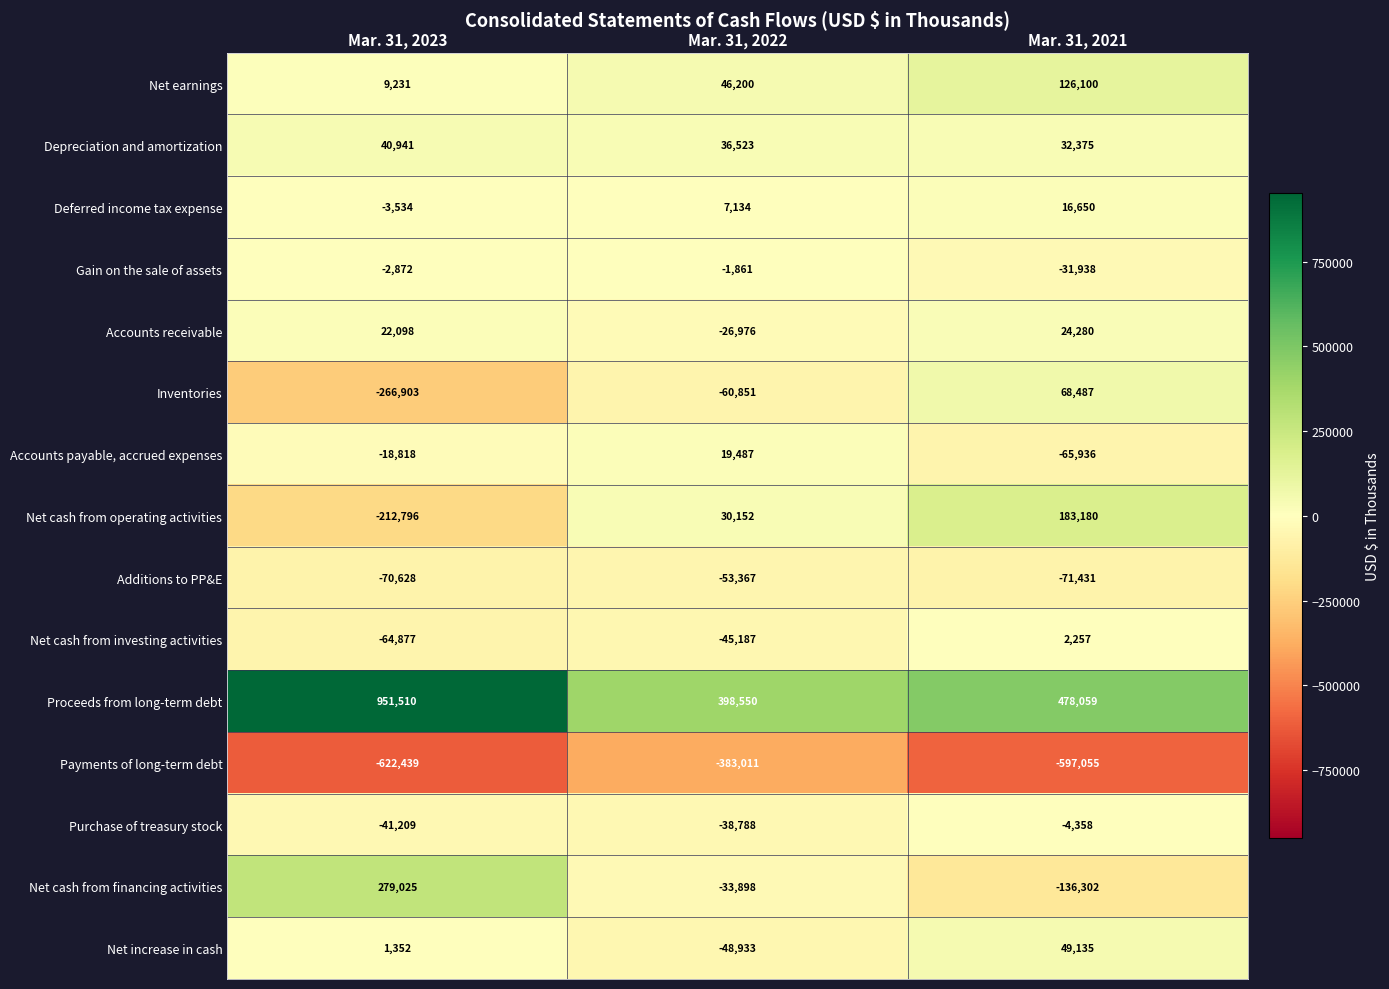

Which series has the widest spread of values?

Proceeds from long-term debt